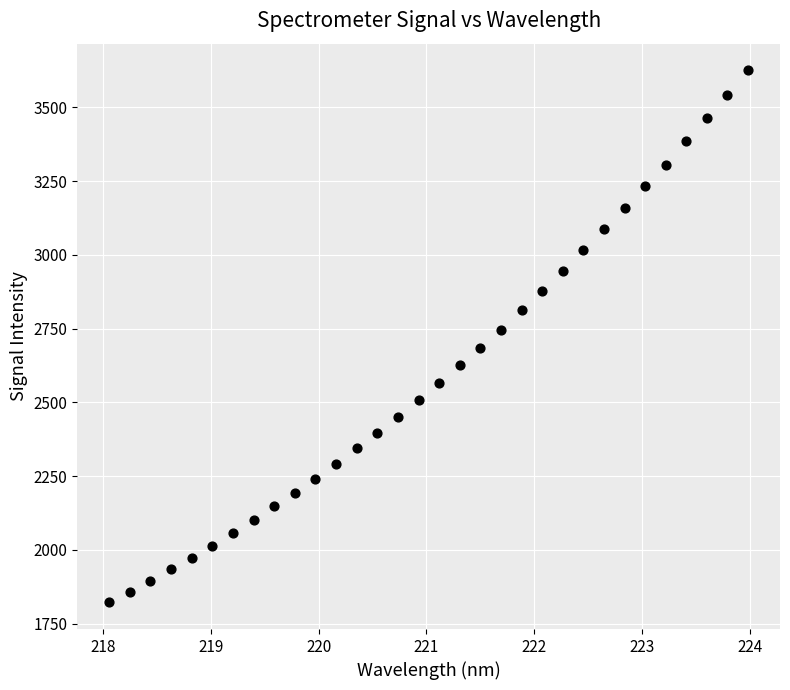

What is the range of X values (max minus min)?

5.9